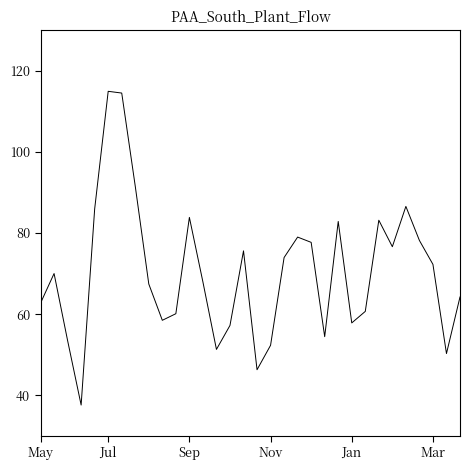

What is the difference between the maximum and minimum values?

77.4